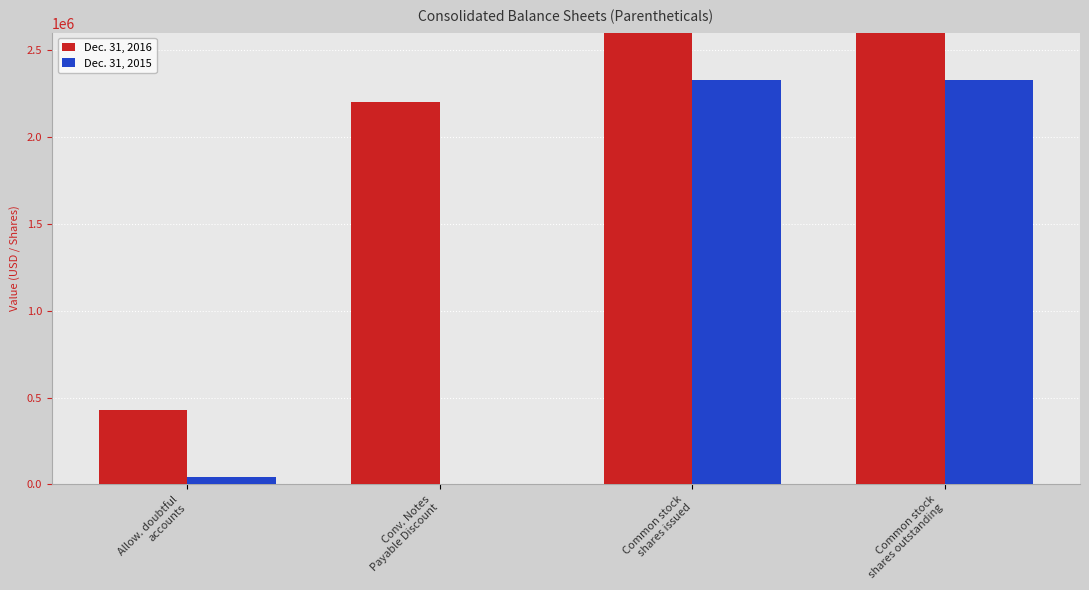

Which series changed the most between Allow. doubtful
accounts and Conv. Notes
Payable Discount?

Dec. 31, 2016